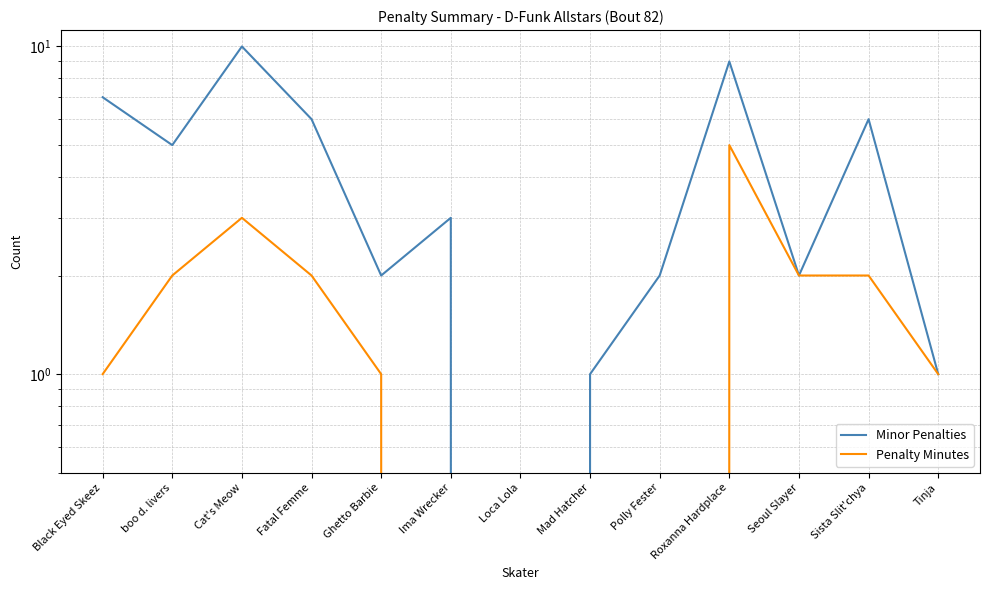

True or false: Minor Penalties and Penalty Minutes intersect in this chart.

False